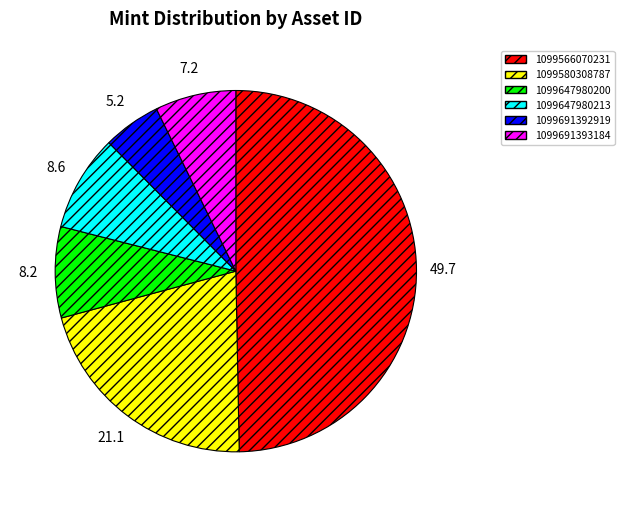

What is the ratio of the value at 1099580308787 to the value at 1099691392919?

4.1